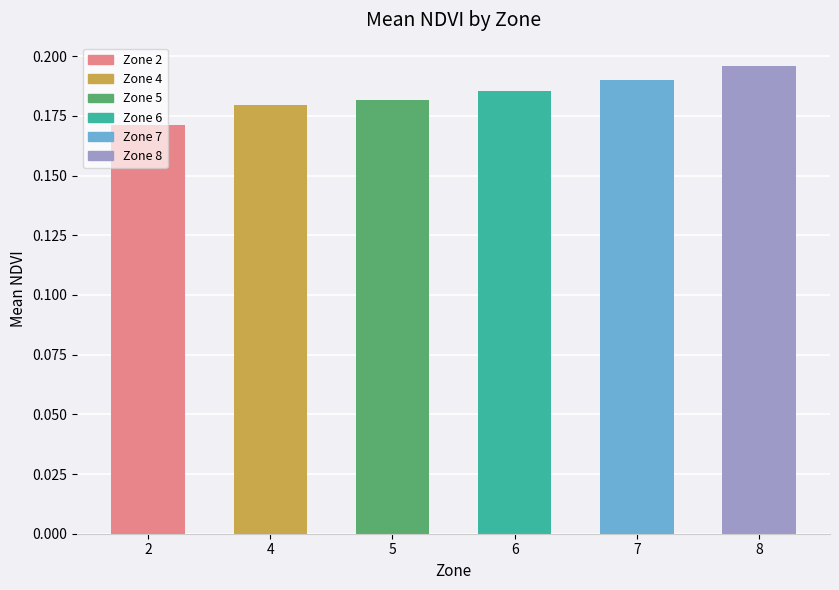

At which label is the value closest to 0?

2